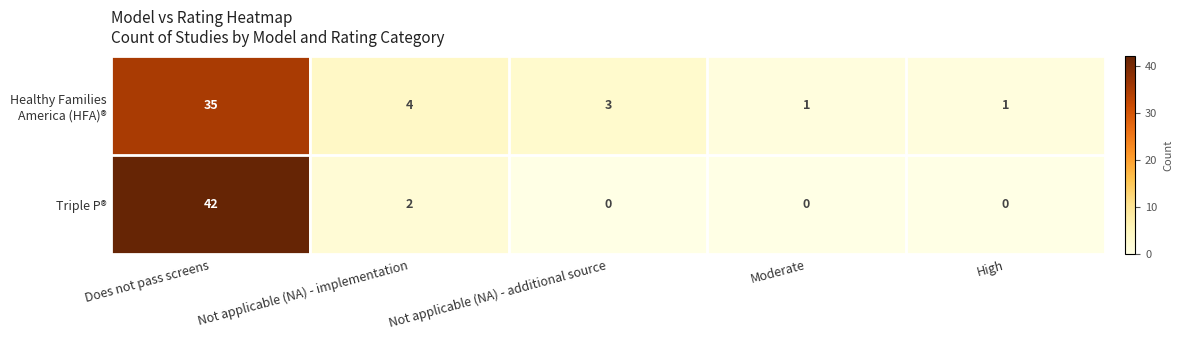

True or false: Triple P® has a value of 24 at Moderate.

False